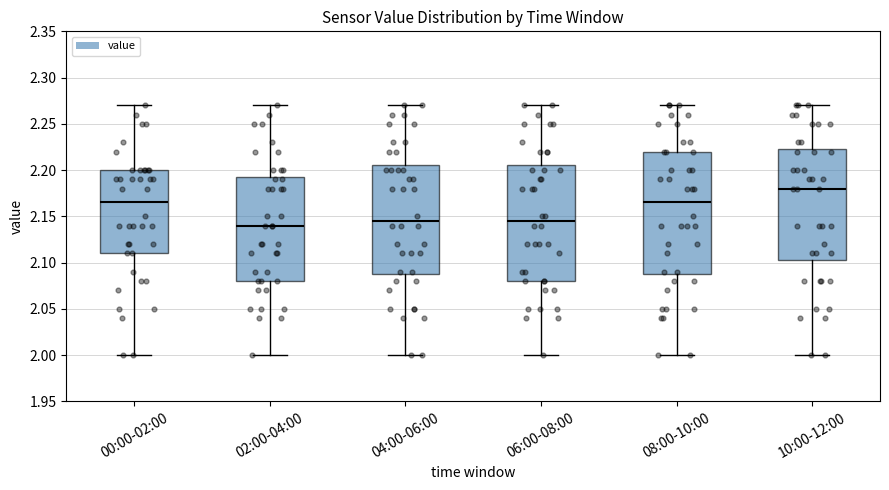

Reading left to right, read every box against the y-axis: the position of its median line, the range the box covers, and the ends of its whiskers. The values are not printed on the chart, so give them approximately, as read against the axis.

00:00-02:00: median 2.165, box 2.110 to 2.200, whiskers 2.000 to 2.270
02:00-04:00: median 2.140, box 2.080 to 2.195, whiskers 2.000 to 2.270
04:00-06:00: median 2.145, box 2.090 to 2.205, whiskers 2.000 to 2.270
06:00-08:00: median 2.145, box 2.080 to 2.205, whiskers 2.000 to 2.270
08:00-10:00: median 2.165, box 2.090 to 2.220, whiskers 2.000 to 2.270
10:00-12:00: median 2.180, box 2.105 to 2.225, whiskers 2.000 to 2.270